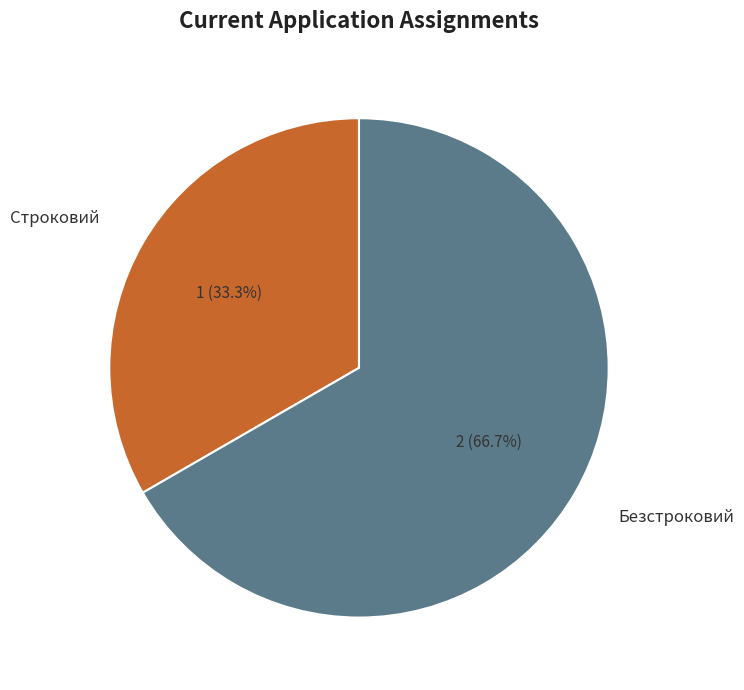

What is the total percentage of Безстроковий and Строковий?

100.0%